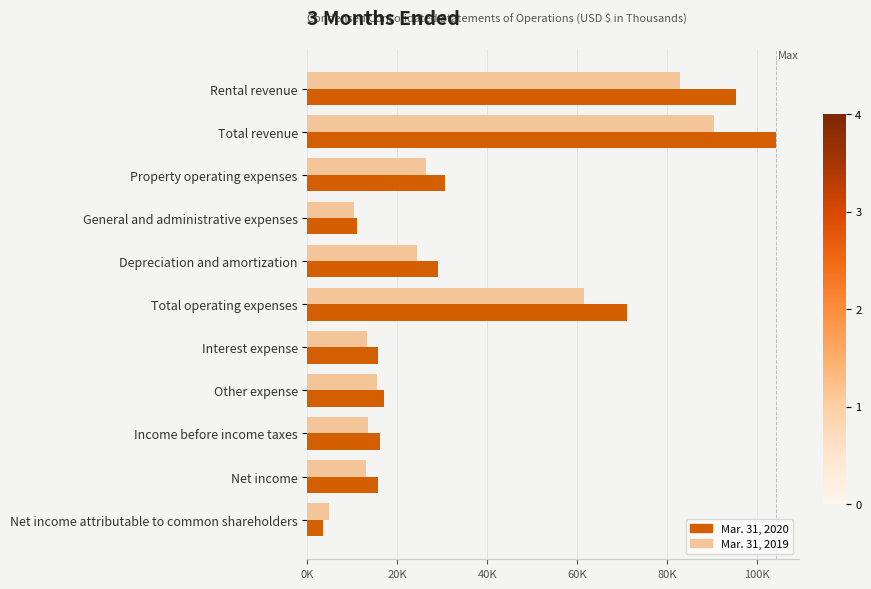

What is the highest value of the Mar. 31, 2020 series?

104222